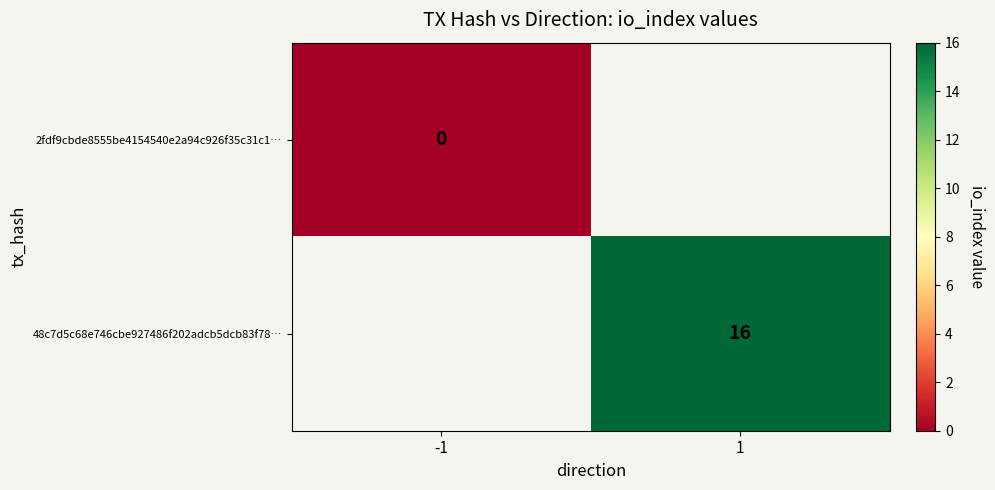

Rank the series at -1 from lowest to highest value.

2fdf9cbde8555be4154540e2a94c926f35c31c1…, 48c7d5c68e746cbe927486f202adcb5dcb83f78…